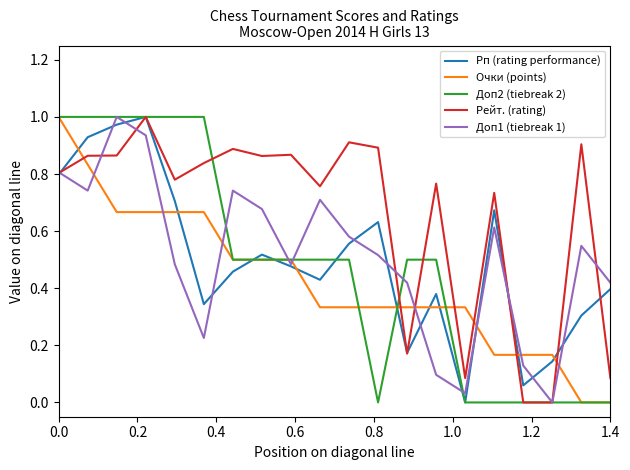

How many categories are shown in the chart?

20